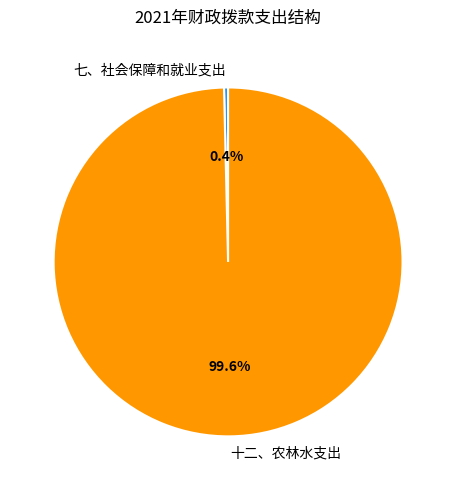

Count the number of slices in the pie.

2